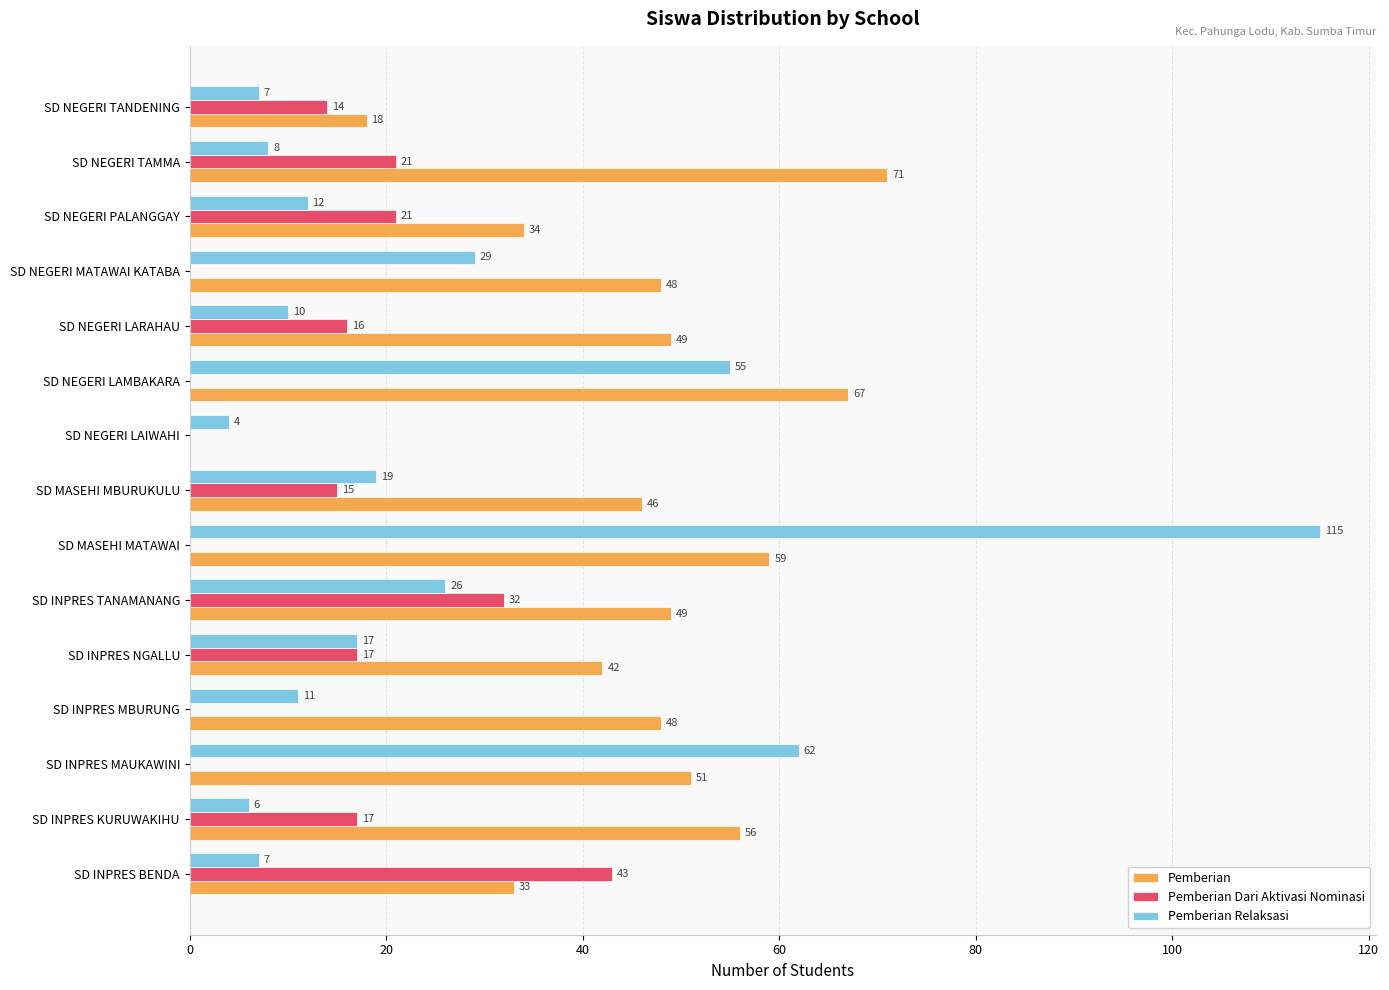

Is it true that Pemberian equals 47 at SD NEGERI LAIWAHI?

False